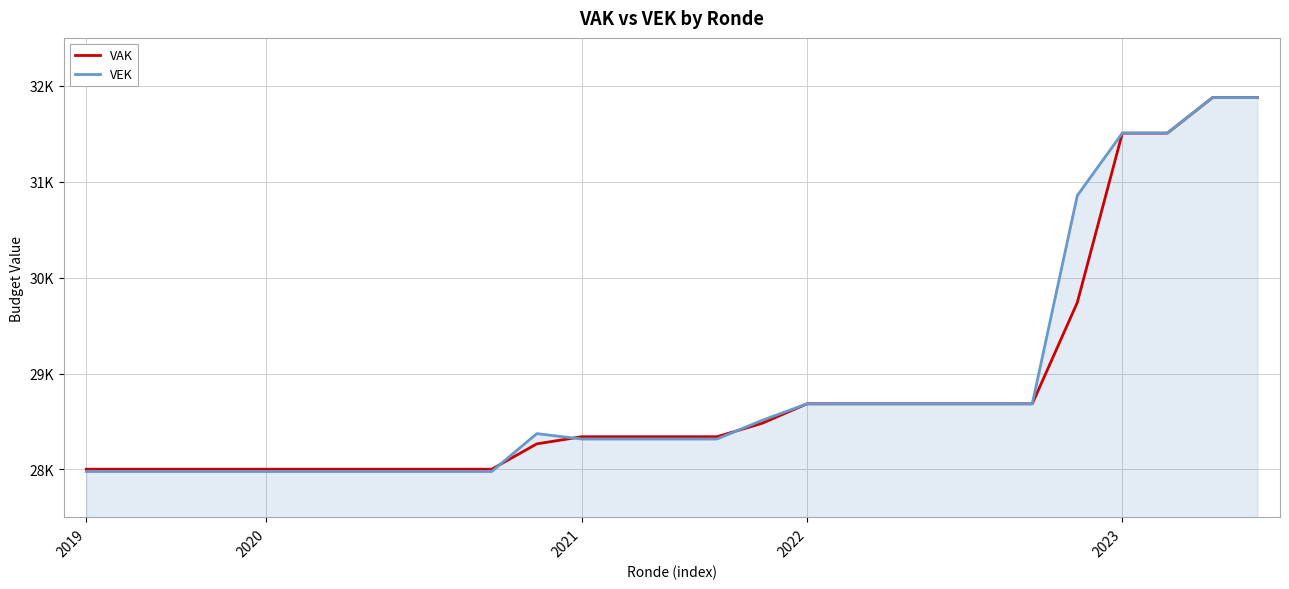

Reading left to right, what are all the values shown in this chart?

VAK: 28002	28002	28002	28002	28002	28002	28002	28002	28002	28002	28266	28341	28341	28341	28341	28480	28684	28684	28684	28684	28684	28684	29740	31507	31507	31877	31877
VEK: 27978	27978	27978	27978	27978	27978	27978	27978	27978	27978	28373	28317	28317	28317	28317	28511	28684	28684	28684	28684	28684	28684	30856	31507	31507	31877	31877